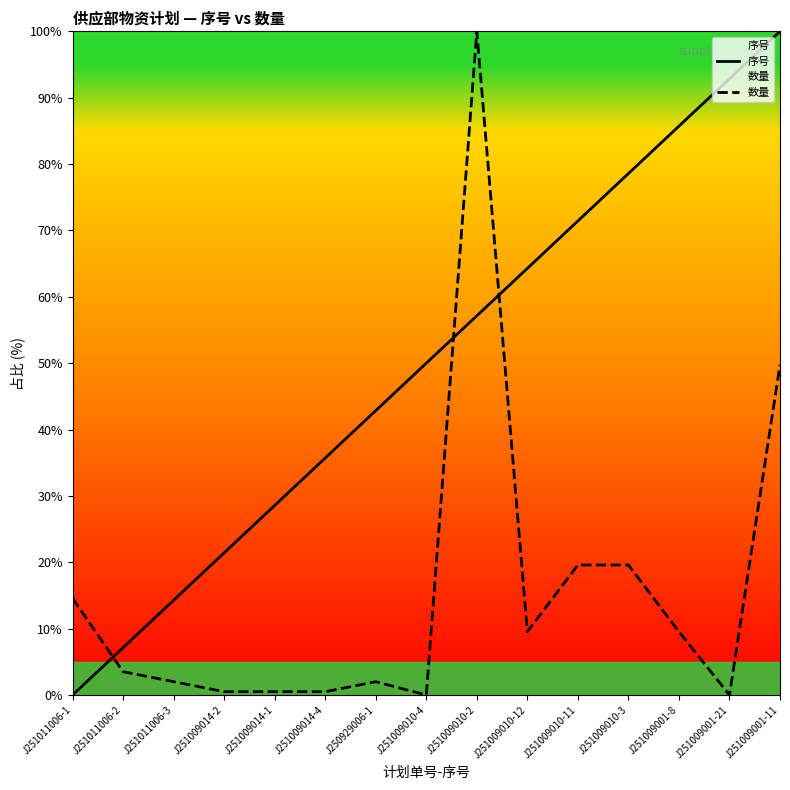

At J251009010-11, list the series in order from largest to smallest.

序号, 数量